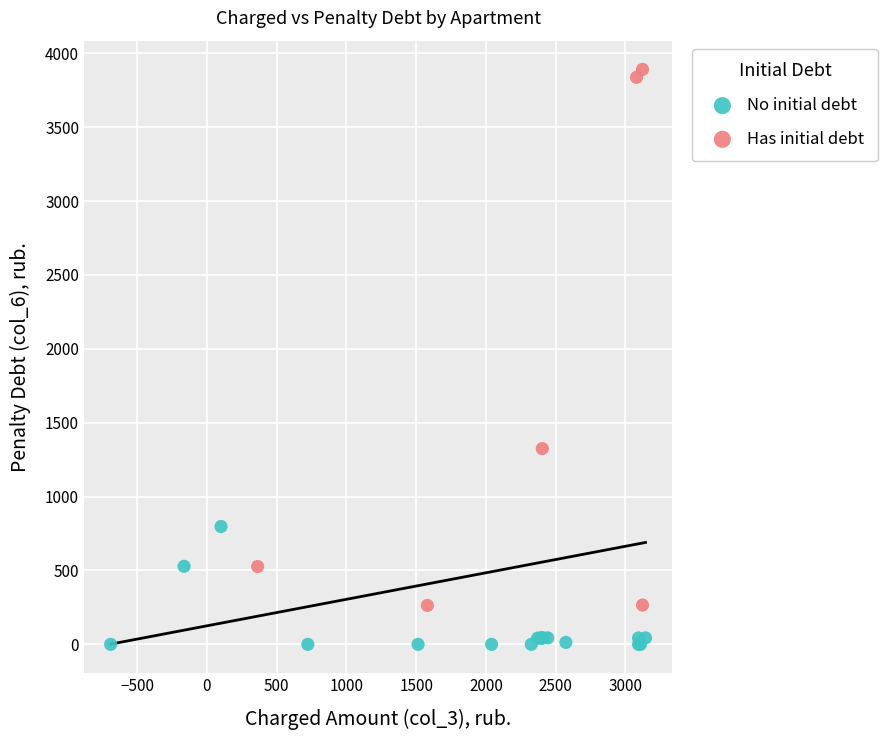

Which series contains the lowest Y value?

No initial debt